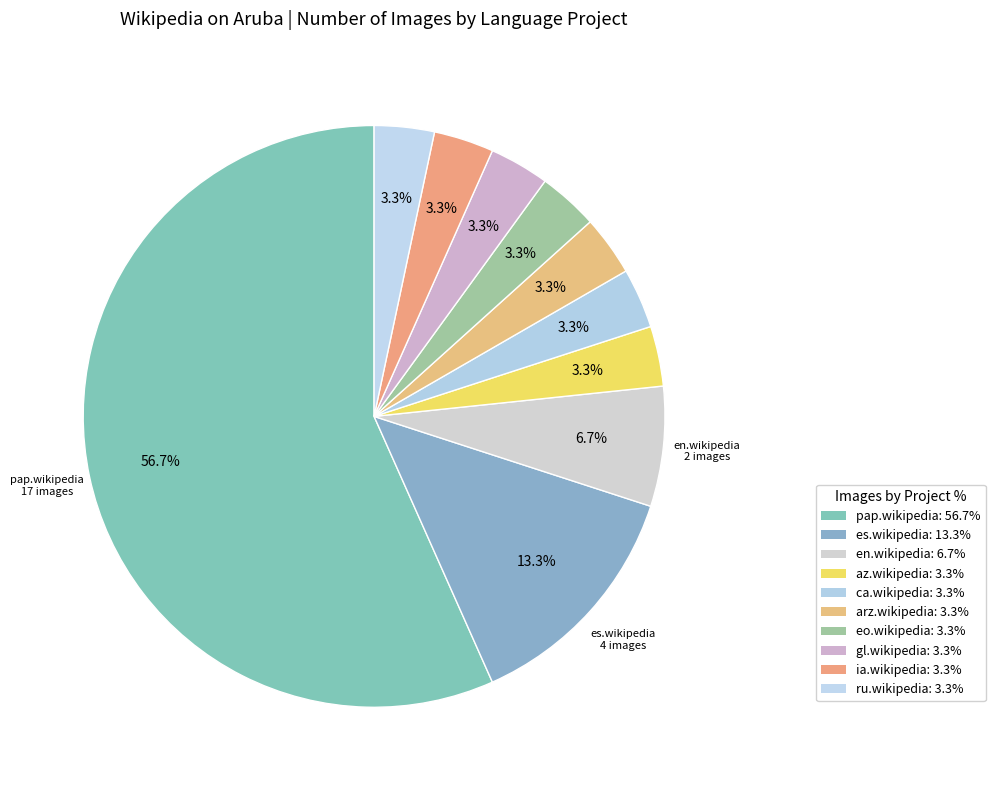

To the nearest percent, what is the combined percentage of ru.wikipedia and eo.wikipedia?

7%